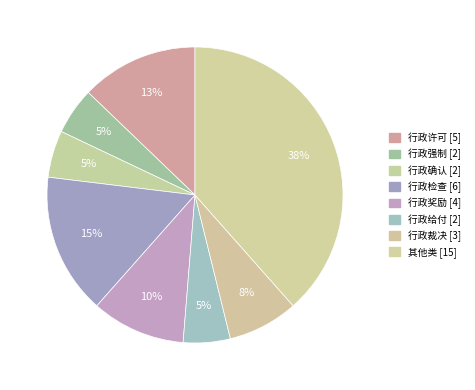

How many slices are in this pie chart?

8